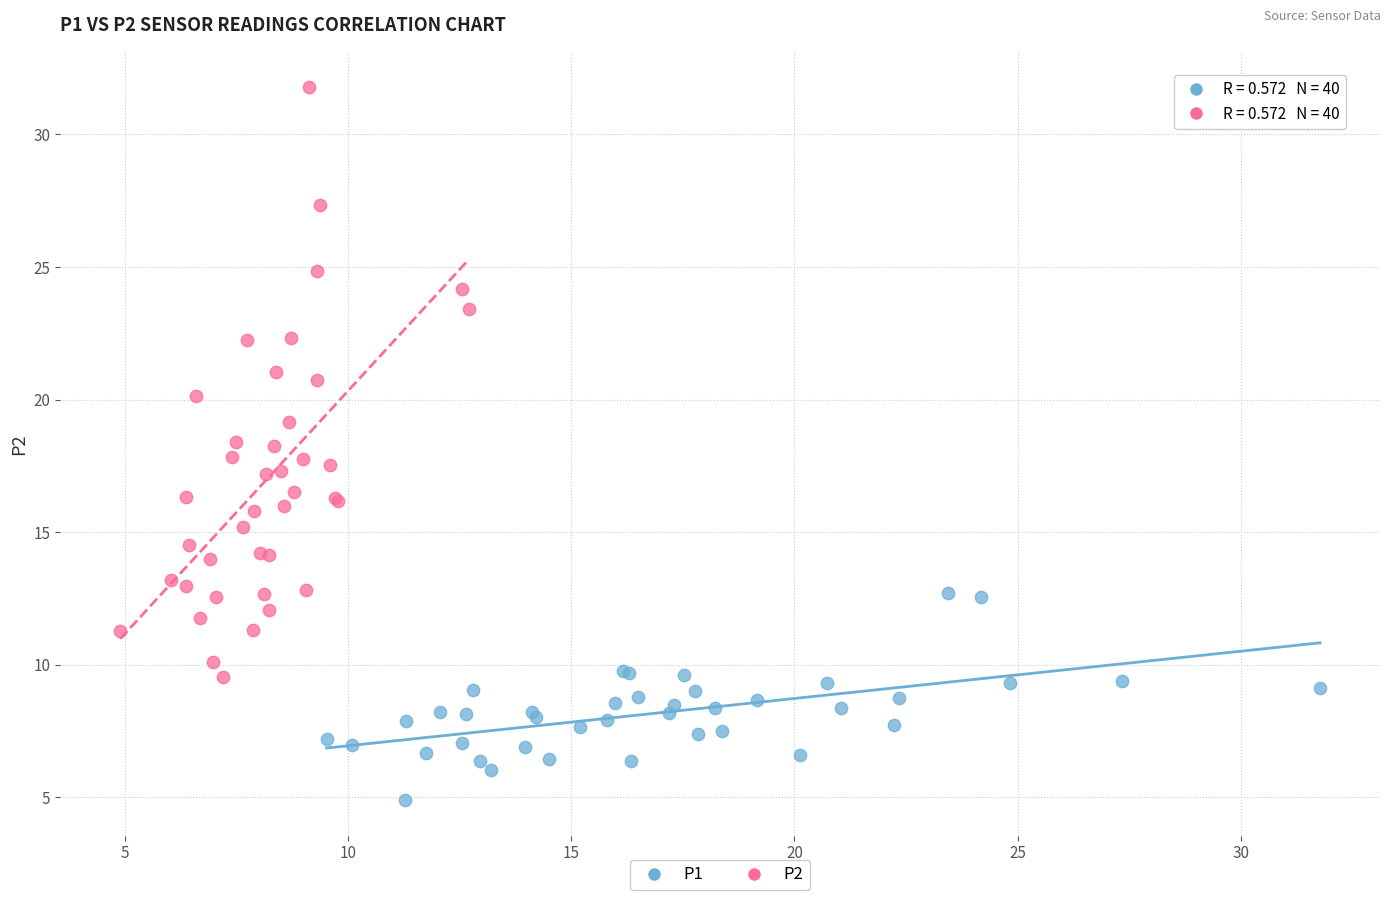

Which series contains the lowest Y value?

P1